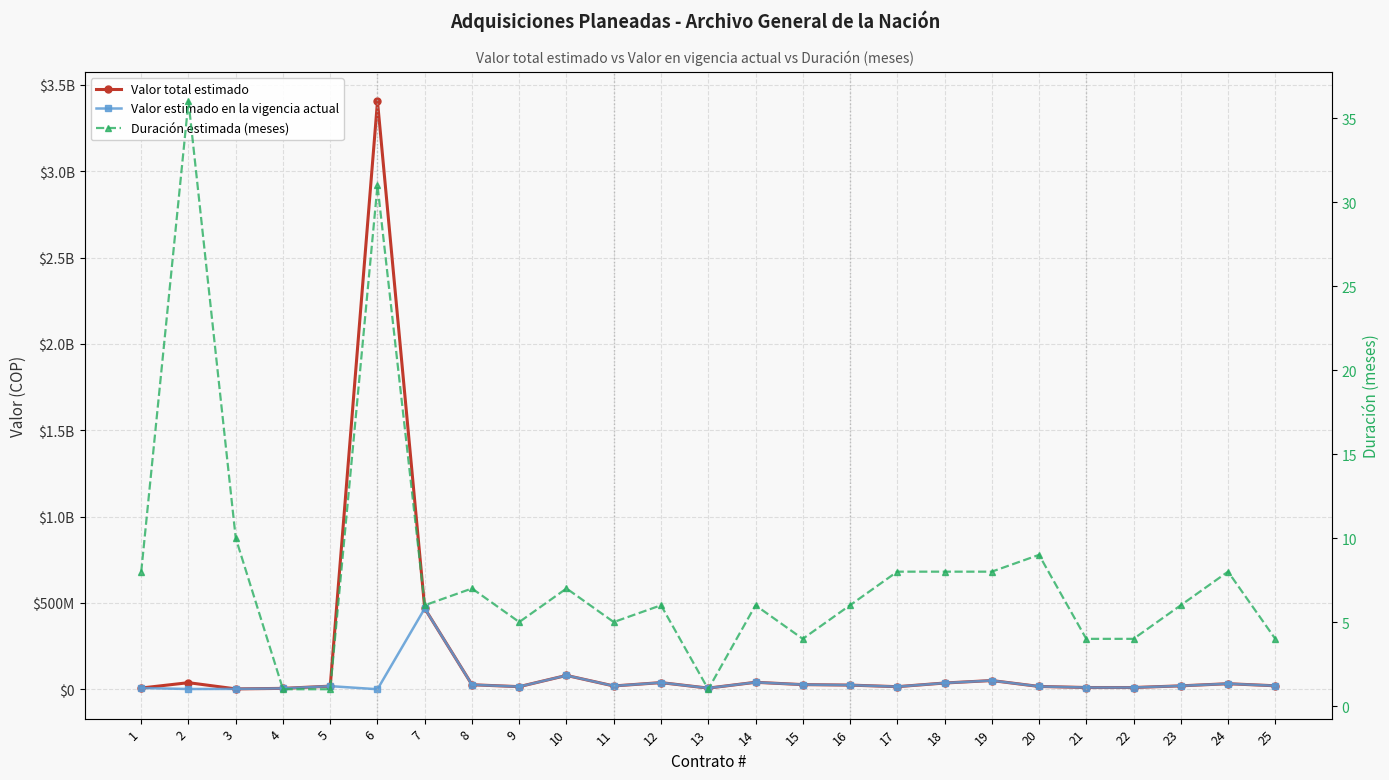

Where does the Valor estimado en la vigencia actual series first go above 19000000?

7